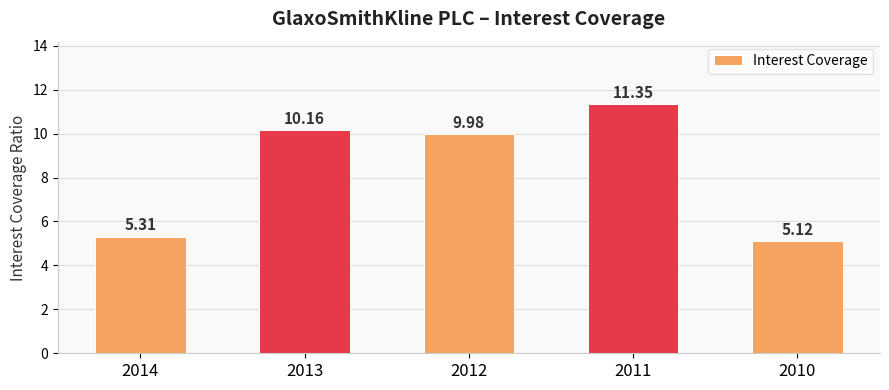

What is the sum of all values?

41.9